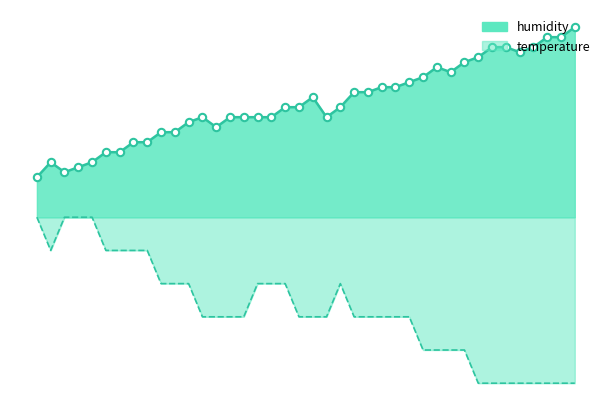

What is the ratio of the value at 00:26 to the value at 00:21?

1.0